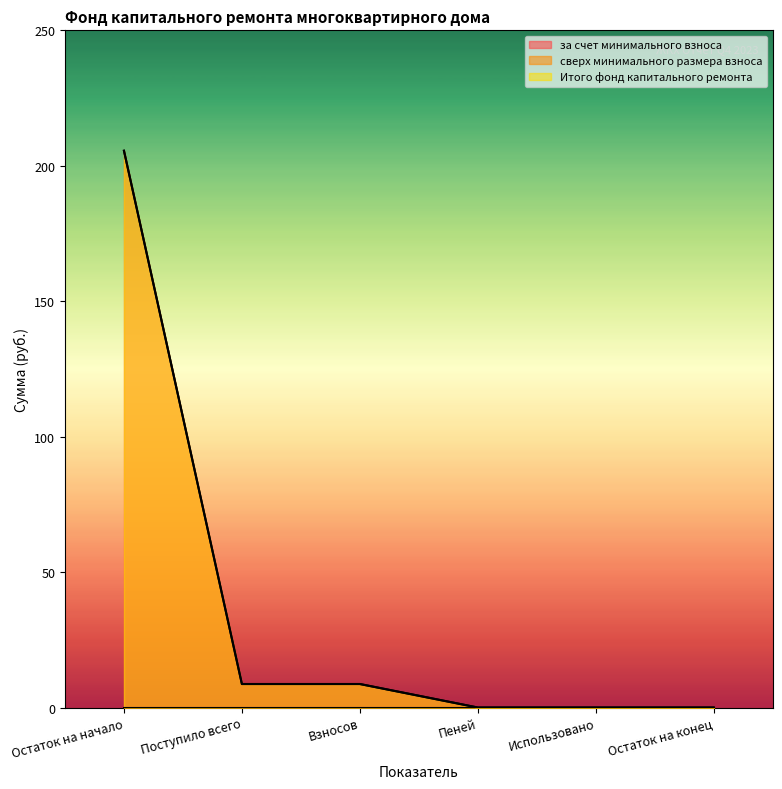

Reading left to right, list all the values displayed in this chart.

за счет минимального взноса: 205.6	8.7	8.7	0.0	0.0	0.0
Итого фонд капитального ремонта: 205.6	8.7	8.7	0.0	0.0	0.0